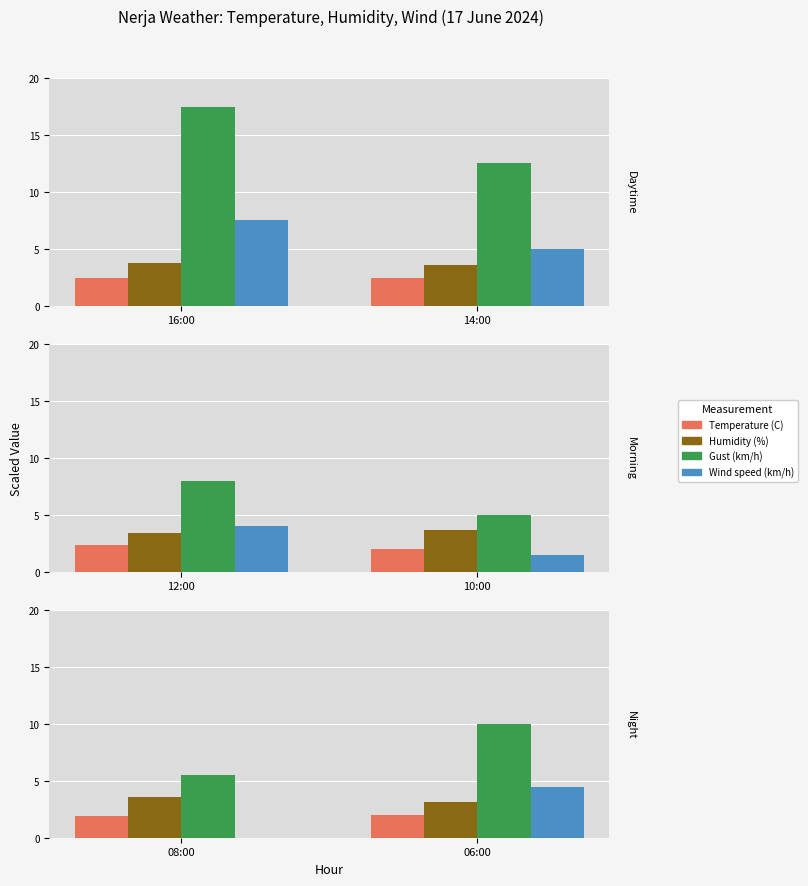

Is it true that Temperature (C) equals 0.5 at 06:00?

False